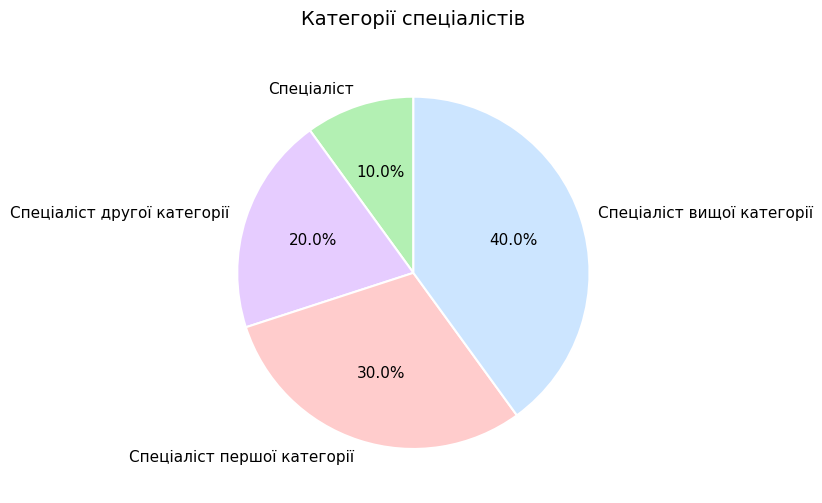

To the nearest percent, what is the difference between the largest and smallest slice percentages?

30%